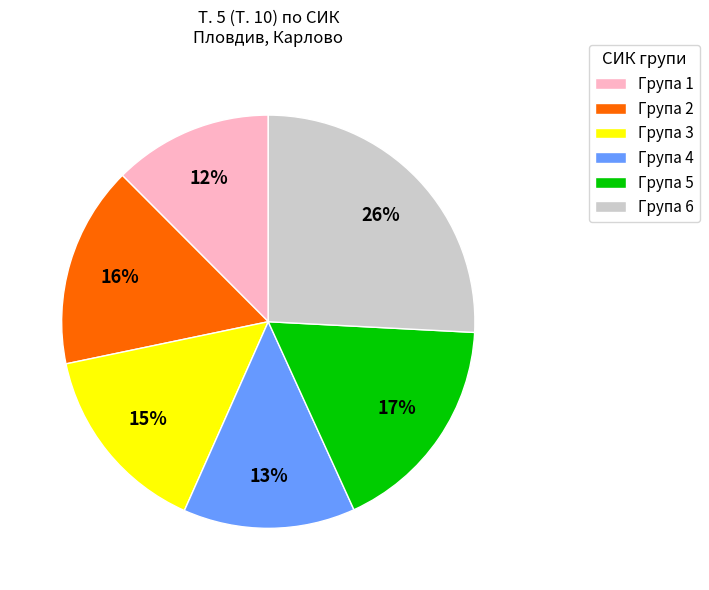

Do Група 6 and Група 3 together represent more than half of the pie?

No